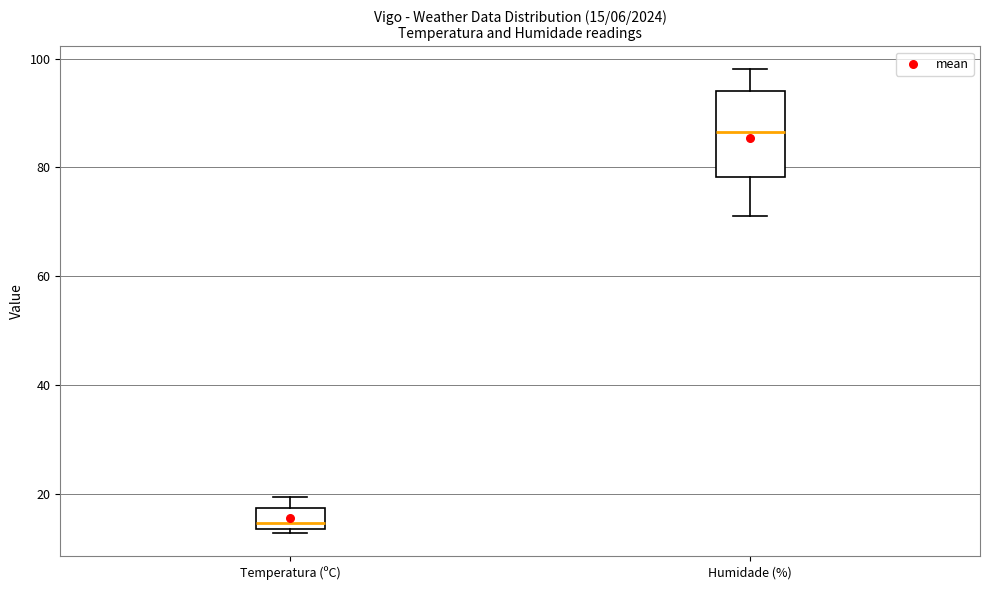

Which box has the highest median line?

Humidade (%)